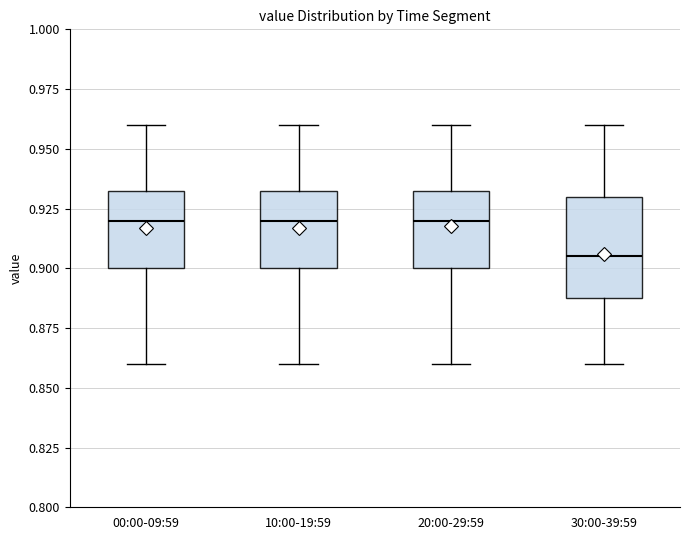

Reading left to right, transcribe this box plot: for each box, give where its median line is, the range the box spans, and where its two whiskers end, as read against the y-axis. The values are not printed on the chart, so give them approximately, as read against the axis.

00:00-09:59: median 0.920, box 0.900 to 0.935, whiskers 0.860 to 0.960
10:00-19:59: median 0.920, box 0.900 to 0.935, whiskers 0.860 to 0.960
20:00-29:59: median 0.920, box 0.900 to 0.935, whiskers 0.860 to 0.960
30:00-39:59: median 0.905, box 0.890 to 0.930, whiskers 0.860 to 0.960